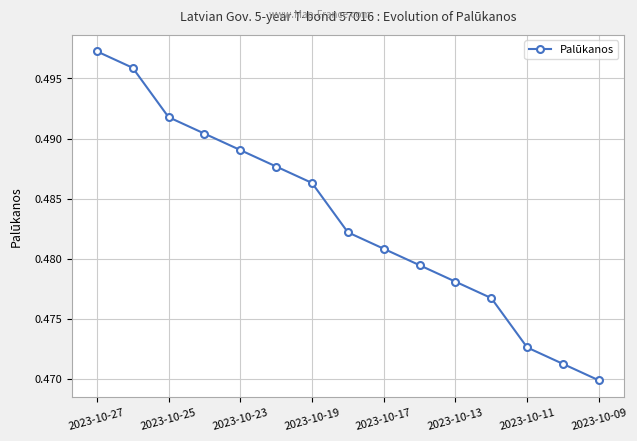

How many values are between 0 and 1?

15